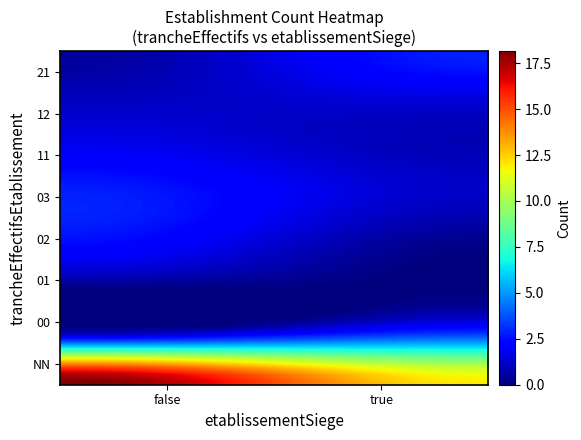

Which label corresponds to the largest value in the chart?

NN_false